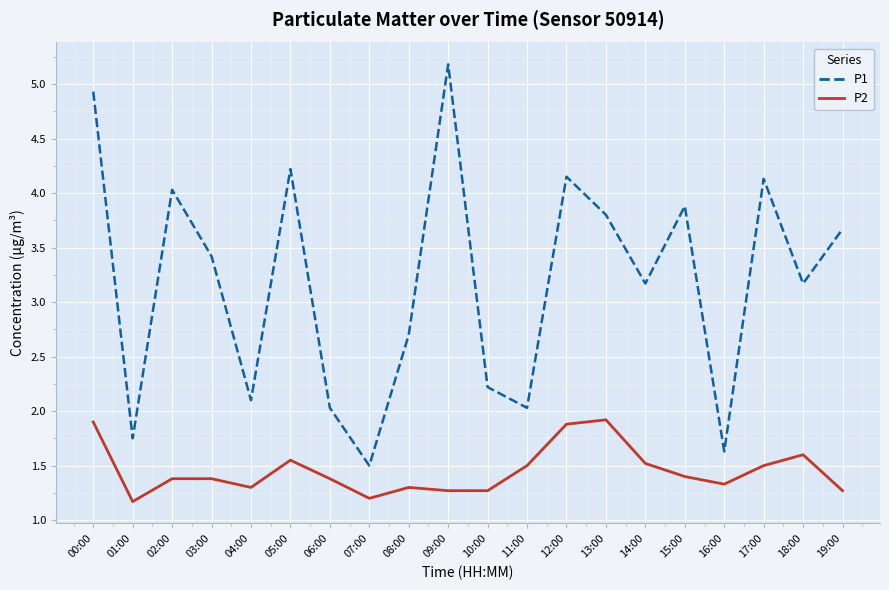

At how many categories does at least one series exceed 2?

17